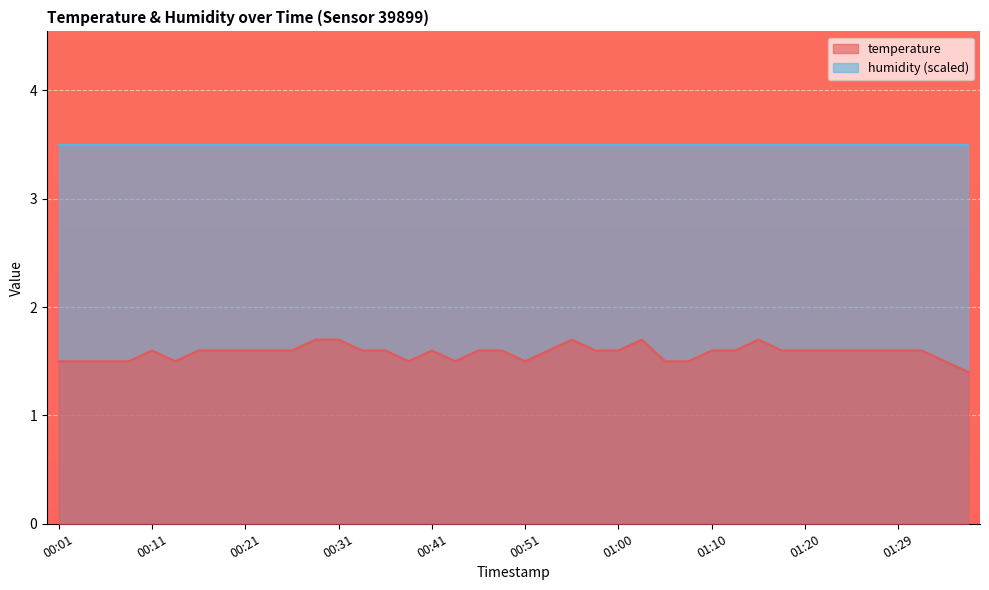

Rank the categories by value from highest to lowest.

00:28, 00:31, 00:55, 01:03, 01:15, 00:11, 00:16, 00:19, 00:21, 00:23, 00:26, 00:33, 00:36, 00:41, 00:46, 00:48, 00:53, 00:58, 01:00, 01:10, 01:12, 01:17, 01:20, 01:22, 01:25, 01:27, 01:29, 01:32, 00:01, 00:03, 00:06, 00:08, 00:13, 00:38, 00:43, 00:51, 01:05, 01:08, 01:34, 01:37